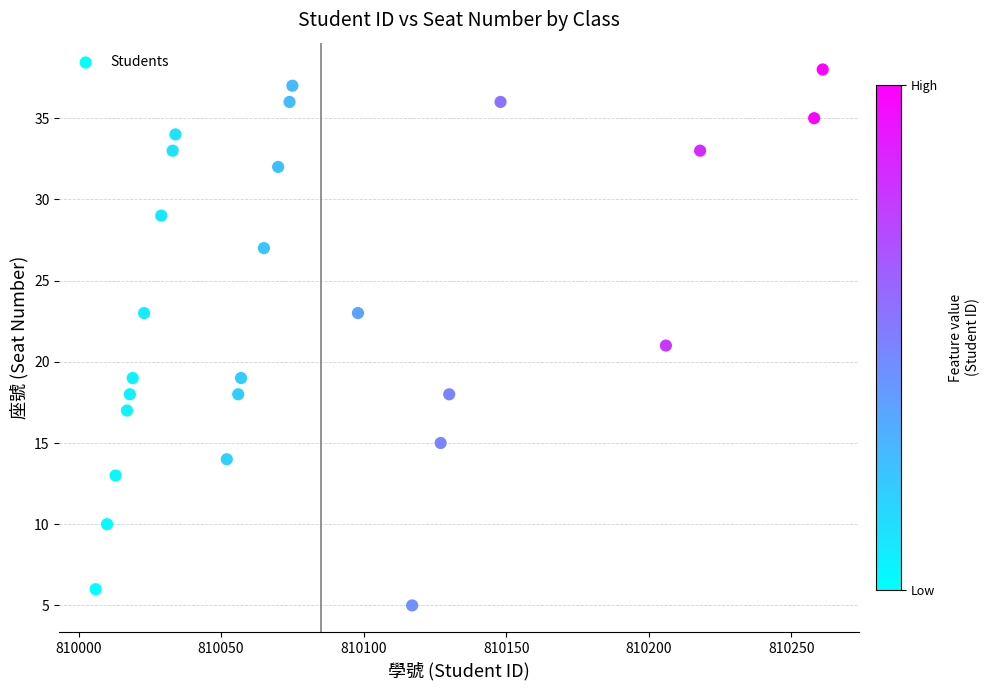

What is the range of Y values (max minus min)?

33